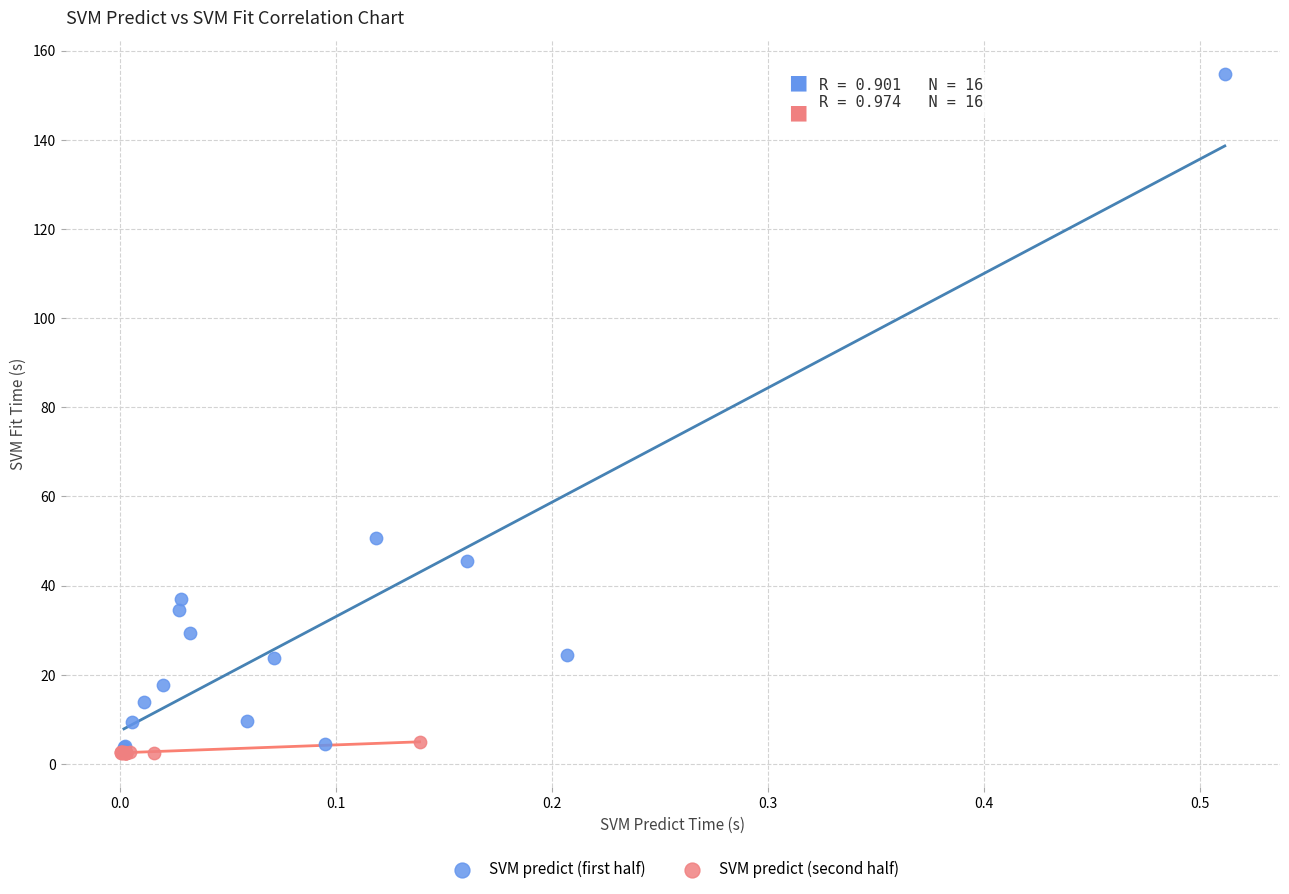

Which series has the largest Y range (max minus min)?

SVM predict (first half)